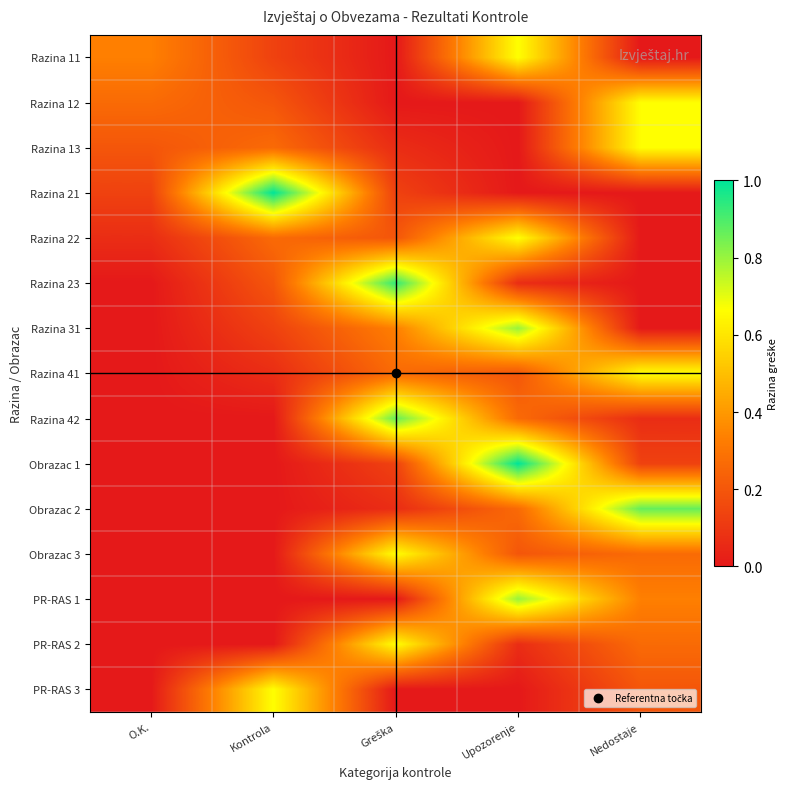

Reading right to left, transcribe all the data shown in this chart.

Razina 11: Nedostaje=0.0	Upozorenje=0.7	Greška=0.0	Kontrola=0.1	O.K.=0.3
Razina 12: Nedostaje=0.7	Upozorenje=0.0	Greška=0.0	Kontrola=0.2	O.K.=0.3
Razina 13: Nedostaje=0.7	Upozorenje=0.0	Greška=0.1	Kontrola=0.3	O.K.=0.2
Razina 21: Nedostaje=0.0	Upozorenje=0.0	Greška=0.1	Kontrola=1.0	O.K.=0.1
Razina 22: Nedostaje=0.0	Upozorenje=0.7	Greška=0.2	Kontrola=0.3	O.K.=0.1
Razina 23: Nedostaje=0.0	Upozorenje=0.1	Greška=0.9	Kontrola=0.2	O.K.=0.0
Razina 31: Nedostaje=0.0	Upozorenje=0.8	Greška=0.3	Kontrola=0.1	O.K.=0.0
Razina 41: Nedostaje=0.7	Upozorenje=0.2	Greška=0.3	Kontrola=0.1	O.K.=0.0
Razina 42: Nedostaje=0.1	Upozorenje=0.3	Greška=0.9	Kontrola=0.0	O.K.=0.0
Obrazac 1: Nedostaje=0.1	Upozorenje=1.0	Greška=0.1	Kontrola=0.0	O.K.=0.0
Obrazac 2: Nedostaje=0.9	Upozorenje=0.3	Greška=0.1	Kontrola=0.0	O.K.=0.0
Obrazac 3: Nedostaje=0.3	Upozorenje=0.2	Greška=0.7	Kontrola=0.0	O.K.=0.0
PR-RAS 1: Nedostaje=0.3	Upozorenje=0.8	Greška=0.0	Kontrola=0.0	O.K.=0.0
PR-RAS 2: Nedostaje=0.3	Upozorenje=0.1	Greška=0.7	Kontrola=0.0	O.K.=0.0
PR-RAS 3: Nedostaje=0.2	Upozorenje=0.0	Greška=0.0	Kontrola=0.7	O.K.=0.0